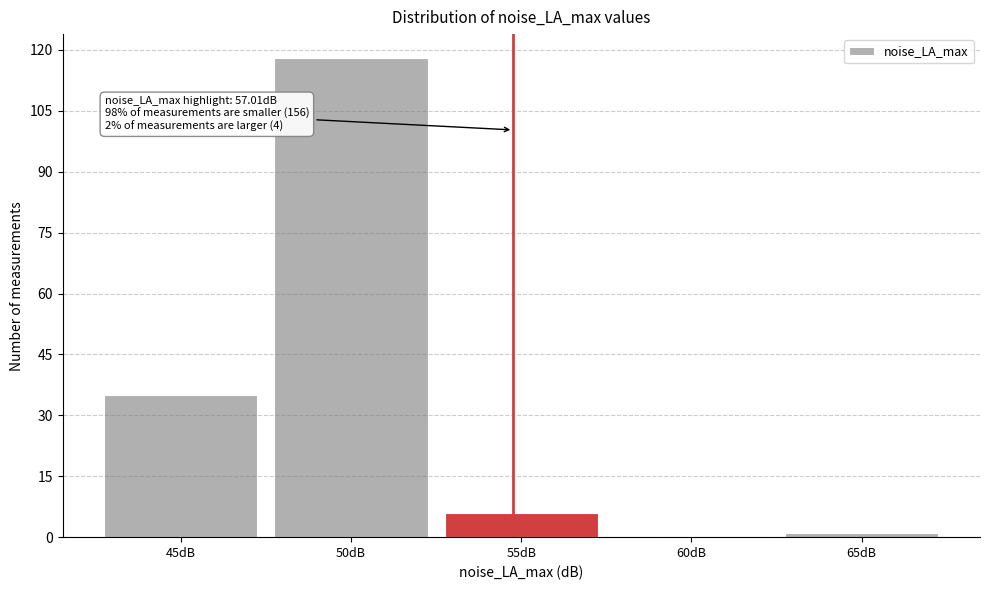

Reading left to right, extract all data points from this chart.

45dB=35	50dB=118	55dB=6	60dB=0	65dB=1